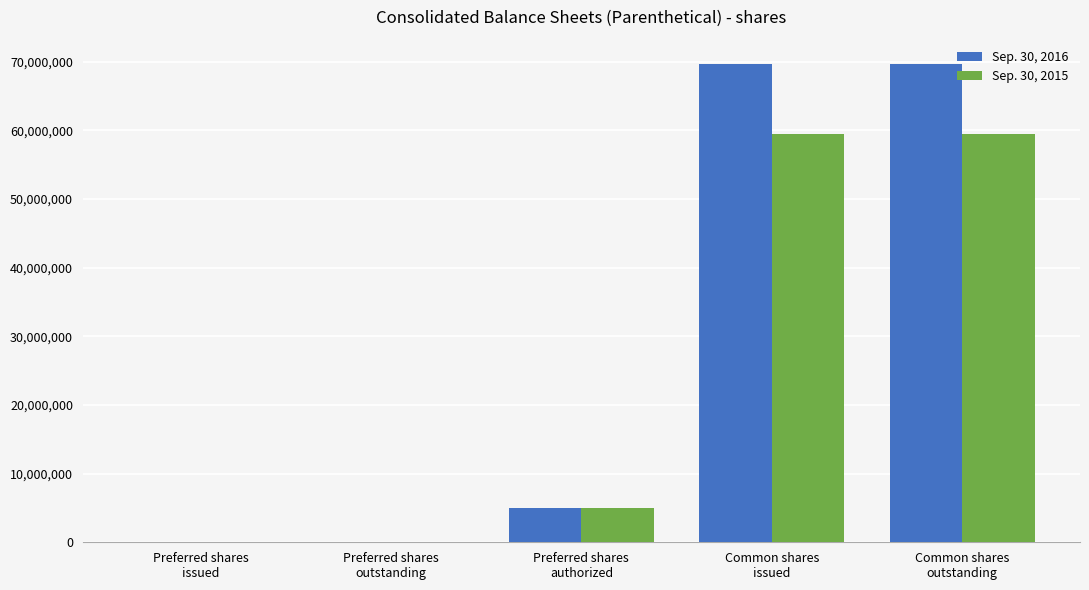

What are all the series names shown in the legend?

Sep. 30, 2016, Sep. 30, 2015